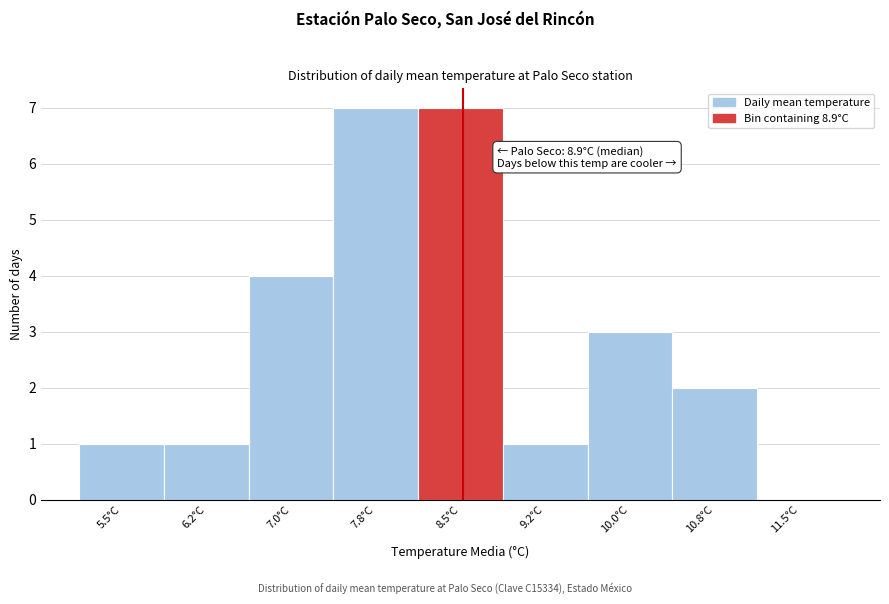

Reading left to right, transcribe all the data shown in this chart.

5.5°C=1	6.2°C=1	7.0°C=4	7.8°C=7	8.5°C=7	9.2°C=1	10.0°C=3	10.8°C=2	11.5°C=0